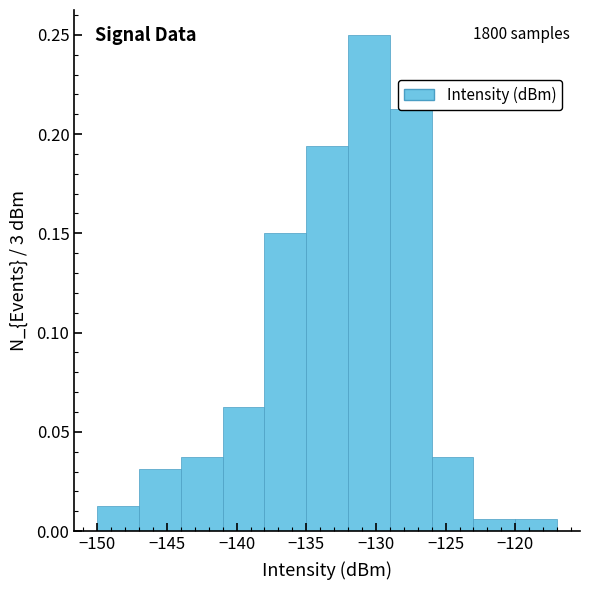

Which range on the x-axis has the tallest bar?

-132 to -129